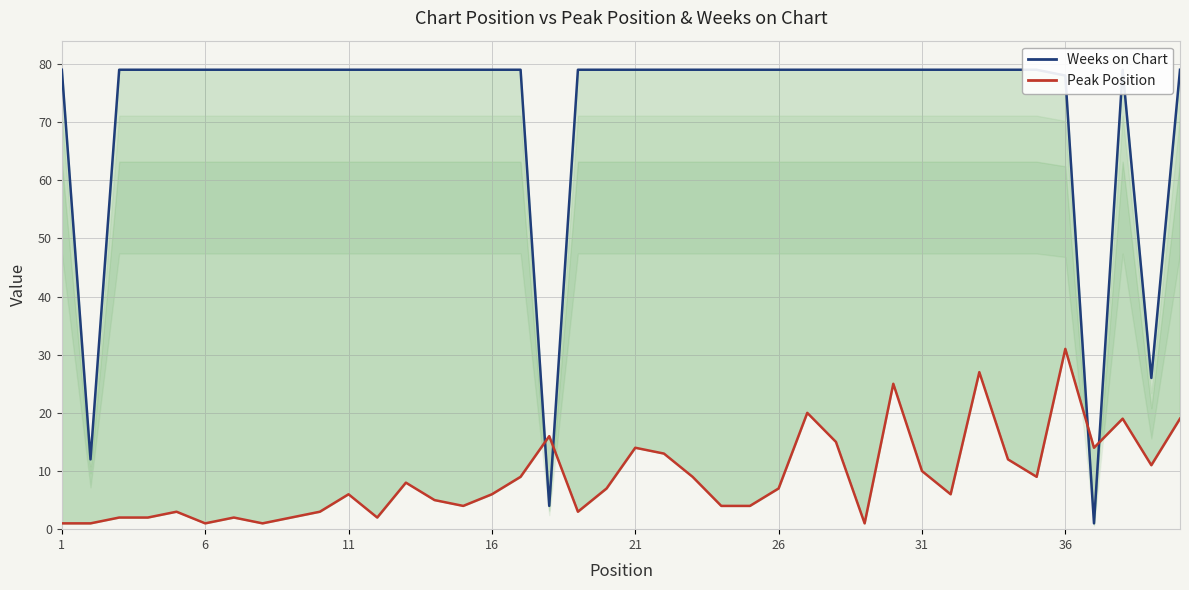

Reading left to right, transcribe all the data shown in this chart.

Weeks on Chart: 79	12	79	79	79	79	79	79	79	79	79	79	79	79	79	79	79	4	79	79	79	79	79	79	79	79	79	79	79	79	79	79	79	79	79	78	1	79	26	79
Peak Position: 1	1	2	2	3	1	2	1	2	3	6	2	8	5	4	6	9	16	3	7	14	13	9	4	4	7	20	15	1	25	10	6	27	12	9	31	14	19	11	19